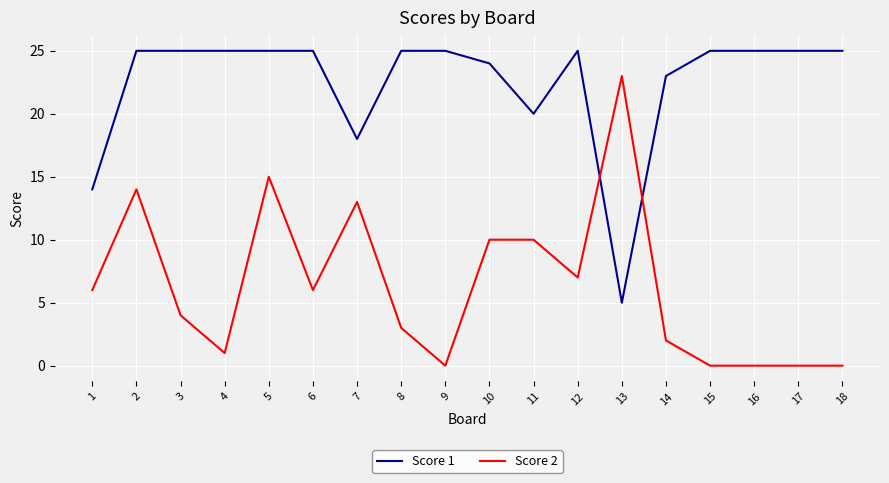

Does the chart display data point markers on the line(s)?

No